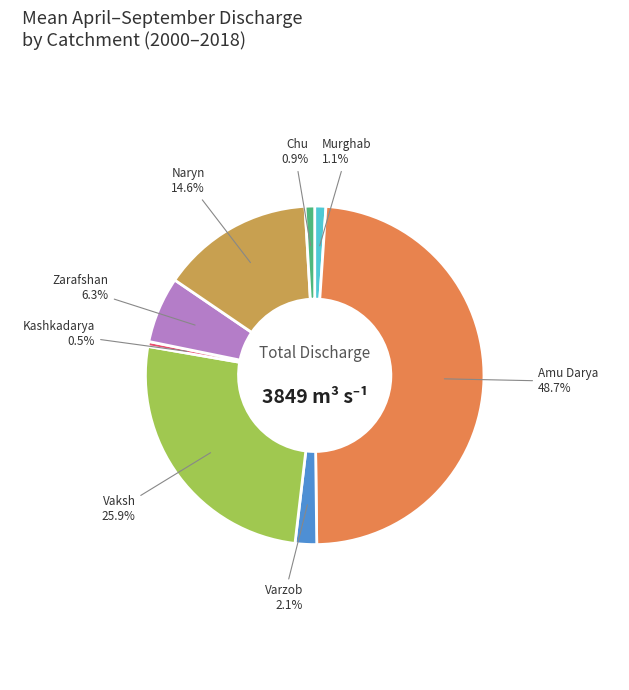

Does any single category account for the majority?

No